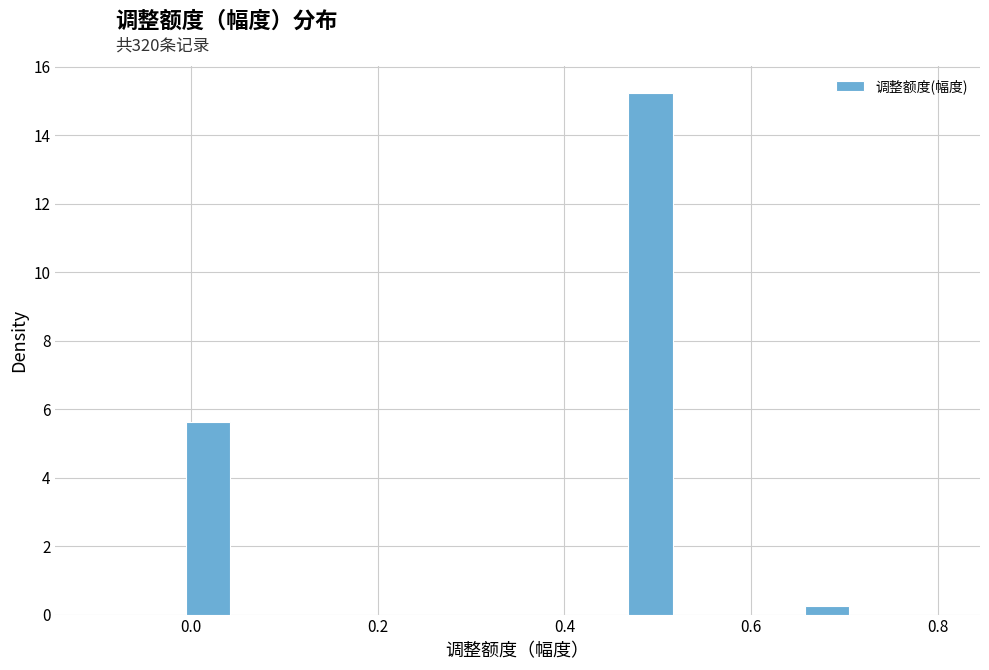

Around what value on the x-axis is the tallest bar? Give the approximate position of its centre, as read against the axis.

0.50